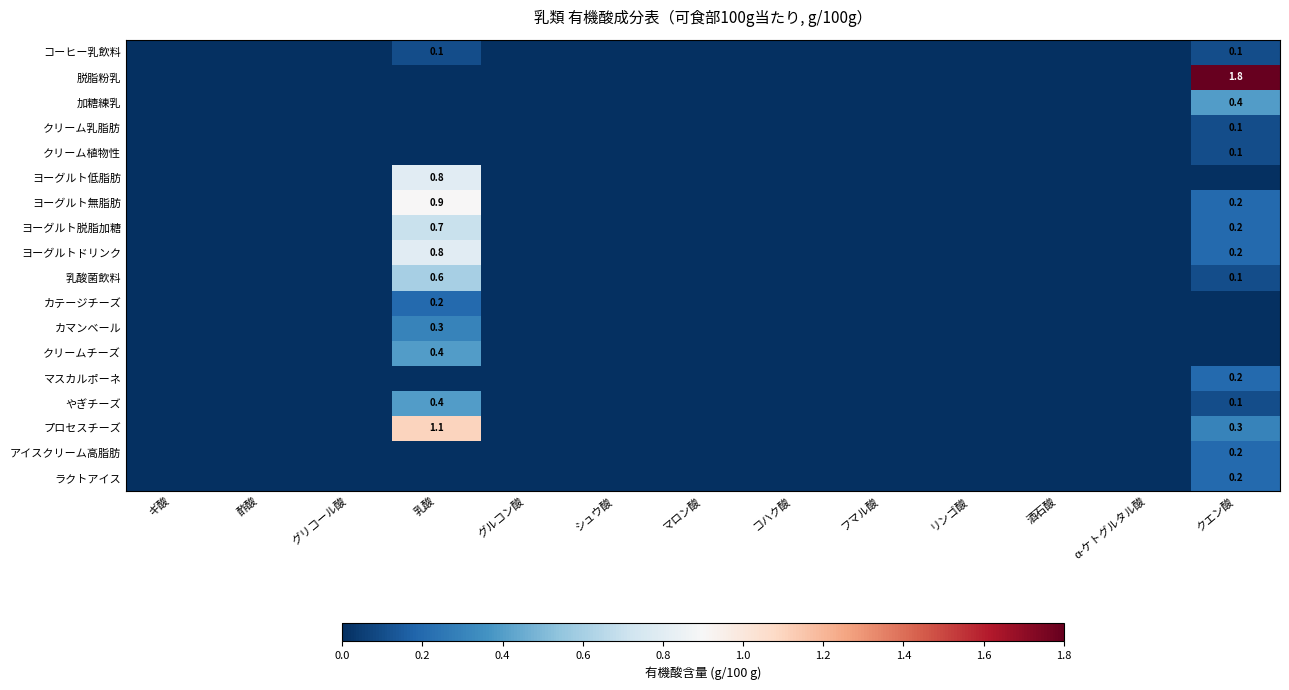

Which has a higher value, マロン酸 or シュウ酸?

マロン酸